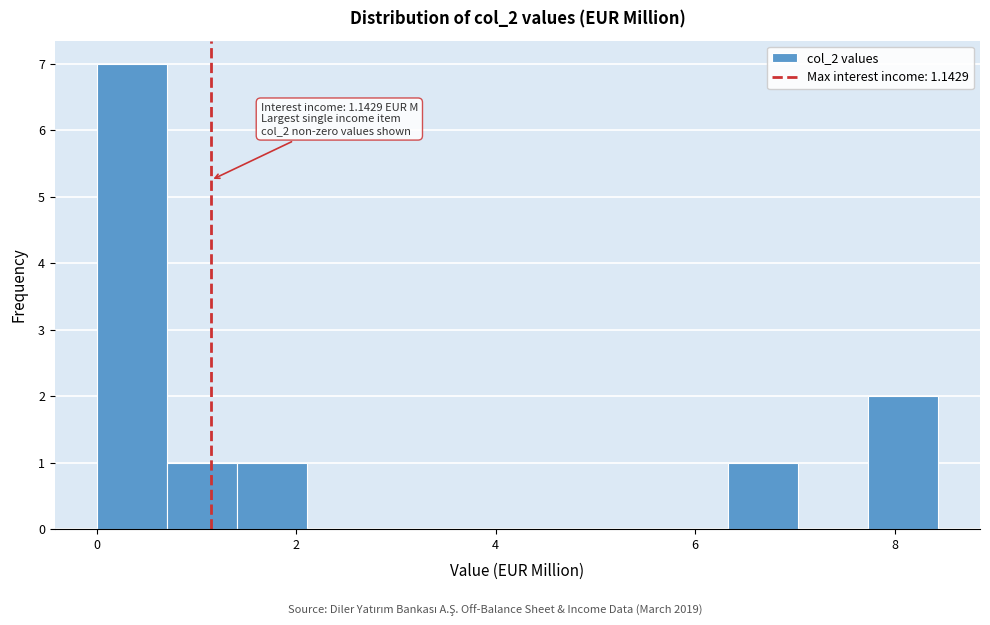

Read against the x-axis, roughly where is the centre of the tallest bar?

0.4